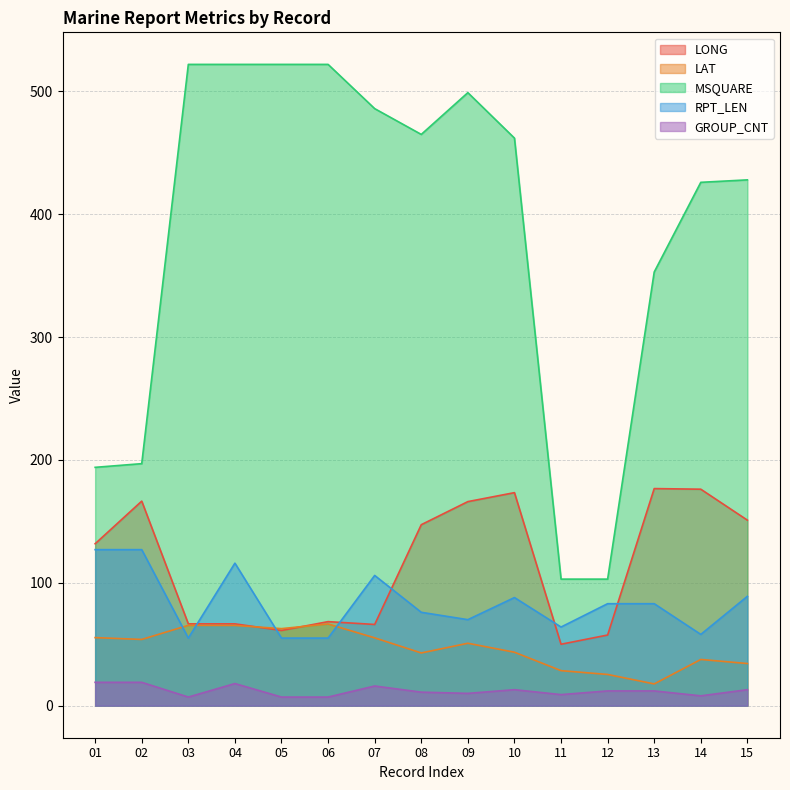

How many values in the RPT_LEN series are below 83?

7